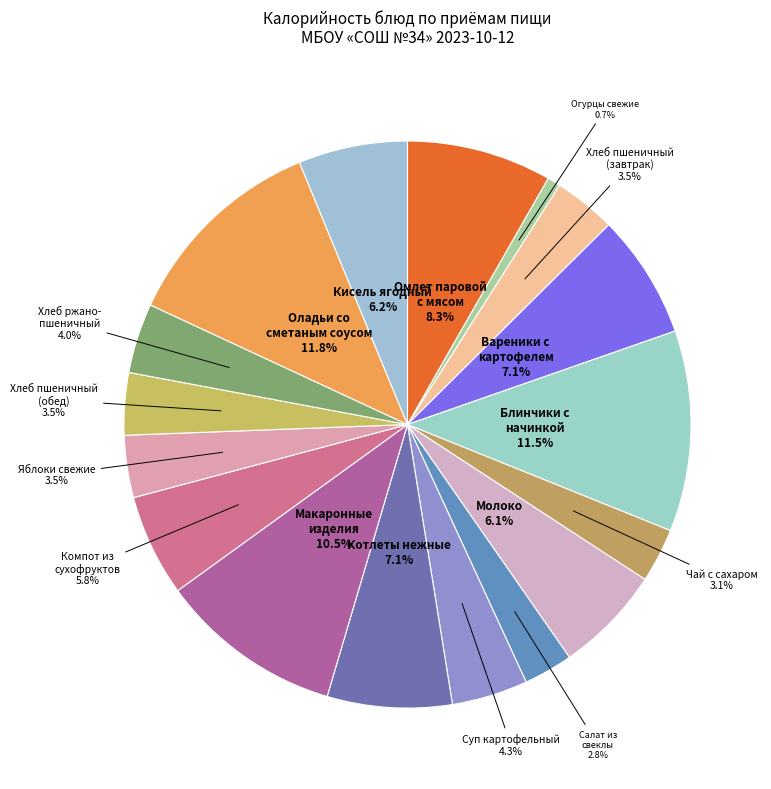

Does Котлеты нежные represent more than half of the total?

No